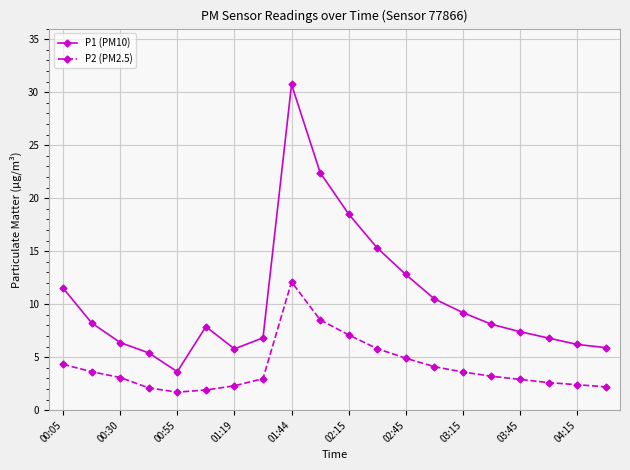

How many data points does each series have?

20